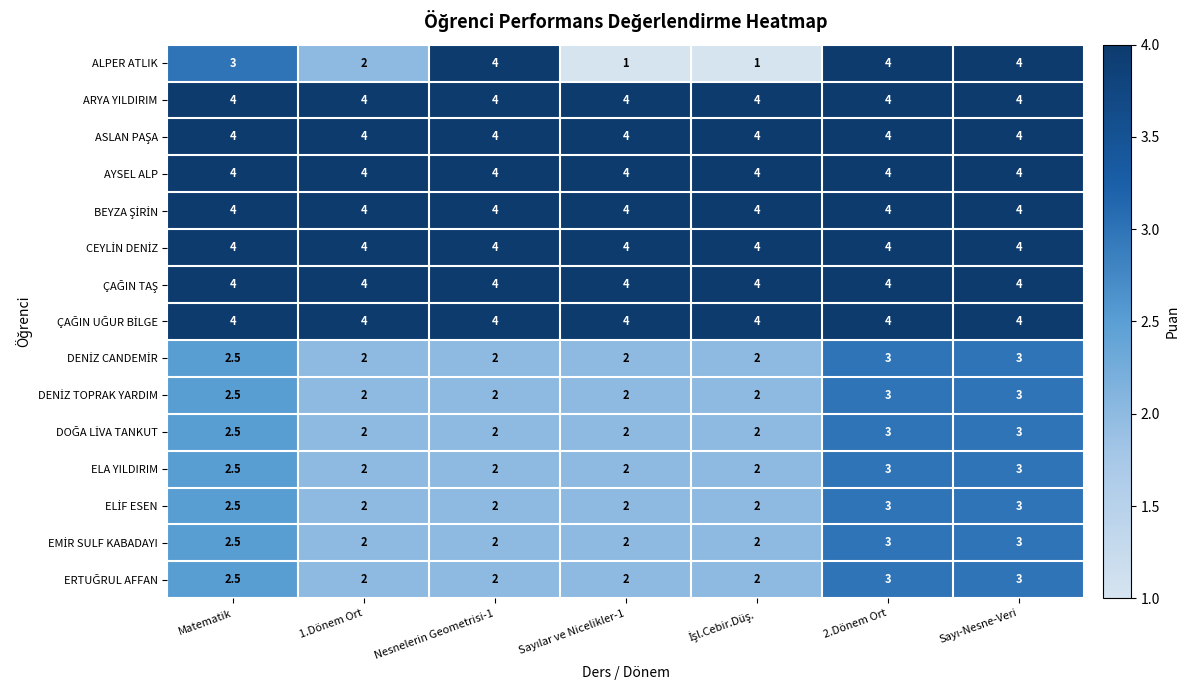

What is the total value across all series at 1.Dönem Ort?

44.0